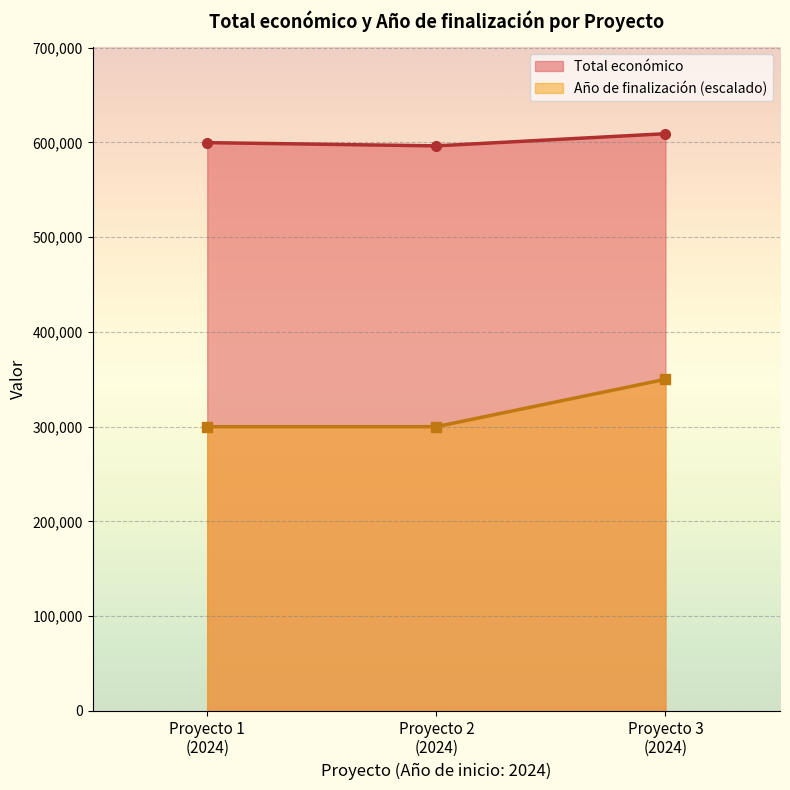

Rank the series by their maximum value, from lowest to highest.

Año de finalización (escalado), Total económico